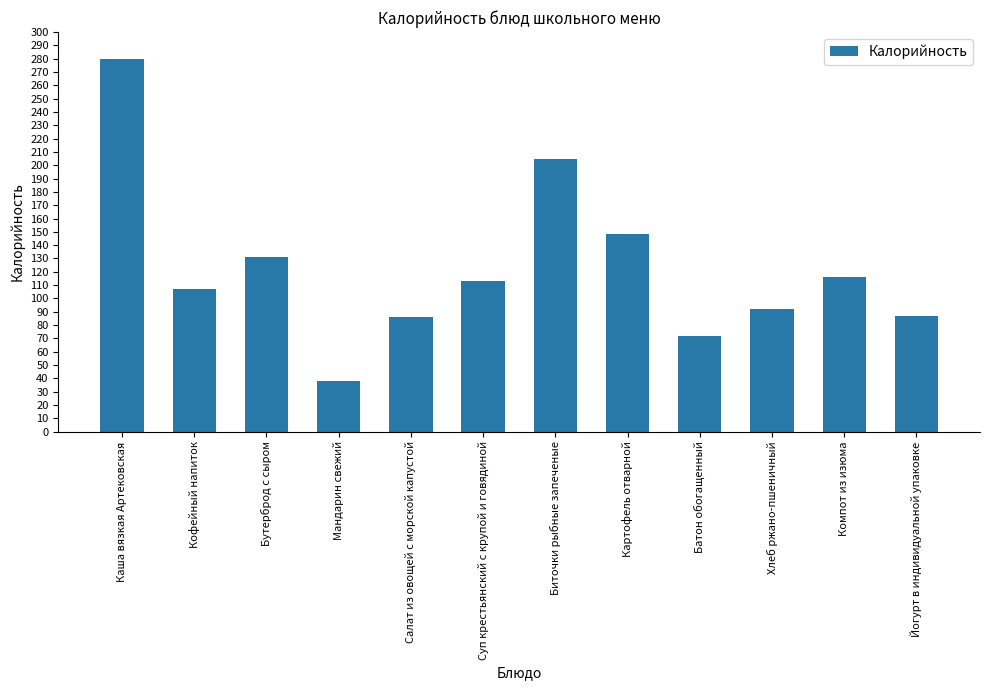

What value does the data have at Картофель отварной?

148